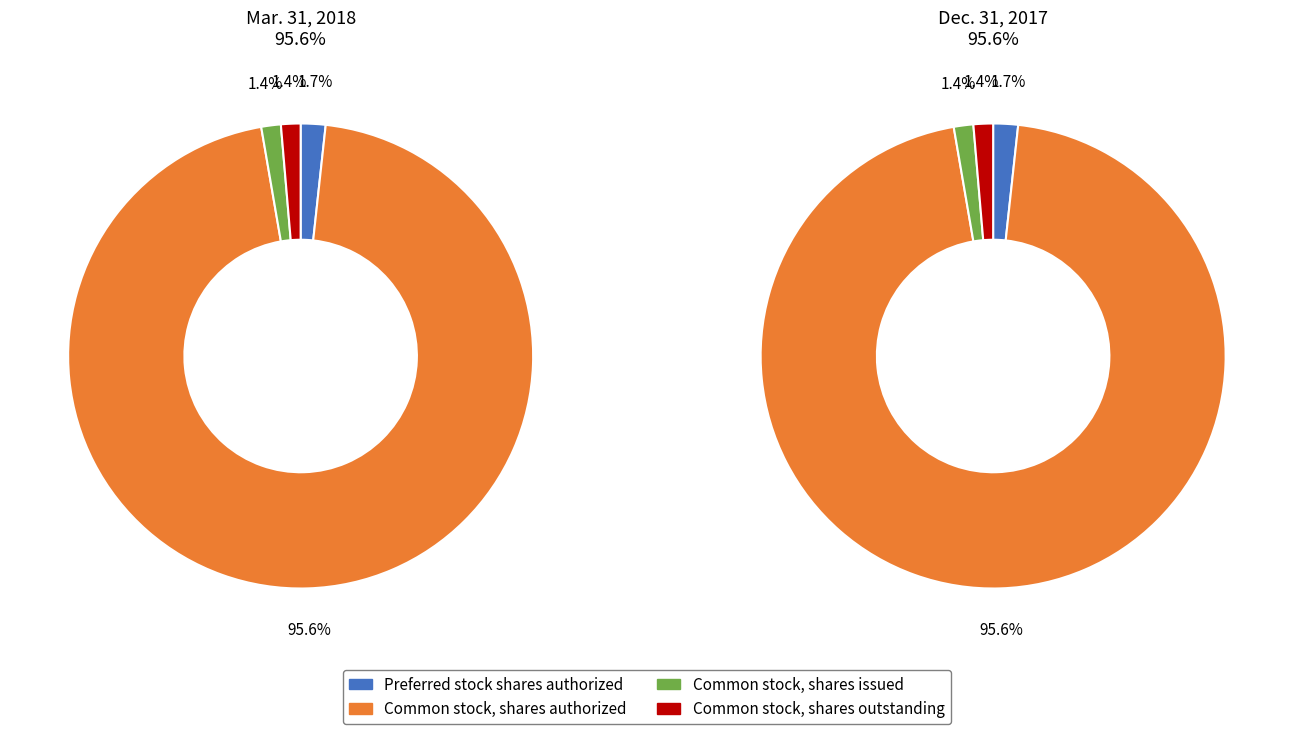

At Common stock, shares outstanding, list the series in order from largest to smallest.

Mar. 31, 2018, Dec. 31, 2017